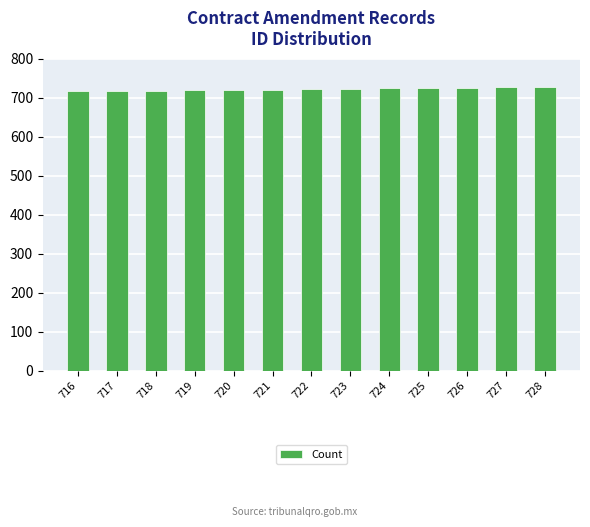

What is the sum of all values?

9386